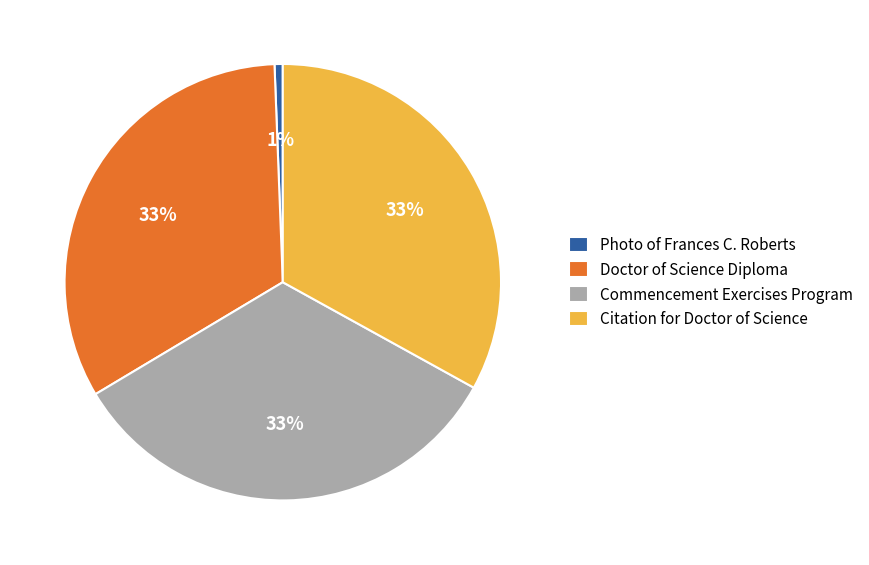

Count the number of slices in the pie.

4